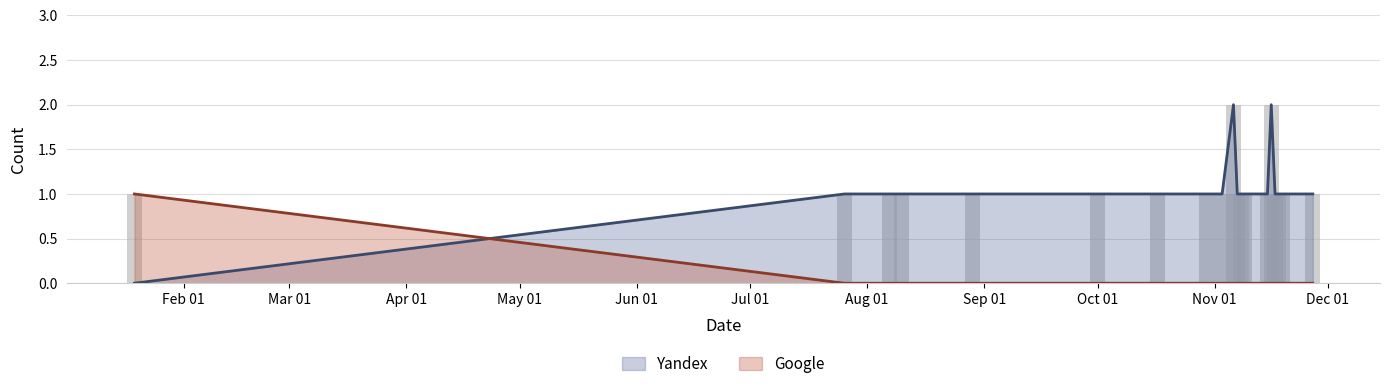

How many groups of bars are there?

19